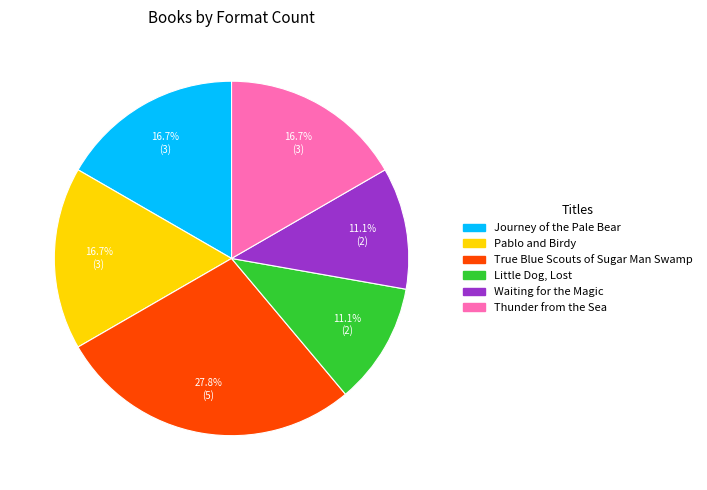

Which slice is the largest?

True Blue Scouts of Sugar Man Swamp